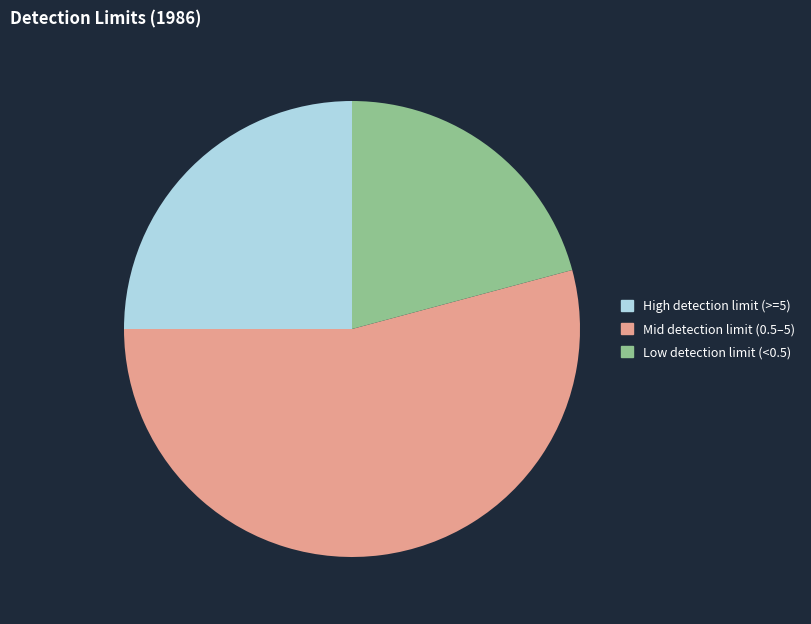

Rank the categories by value from lowest to highest.

Low detection limit (<0.5), High detection limit (>=5), Mid detection limit (0.5–5)